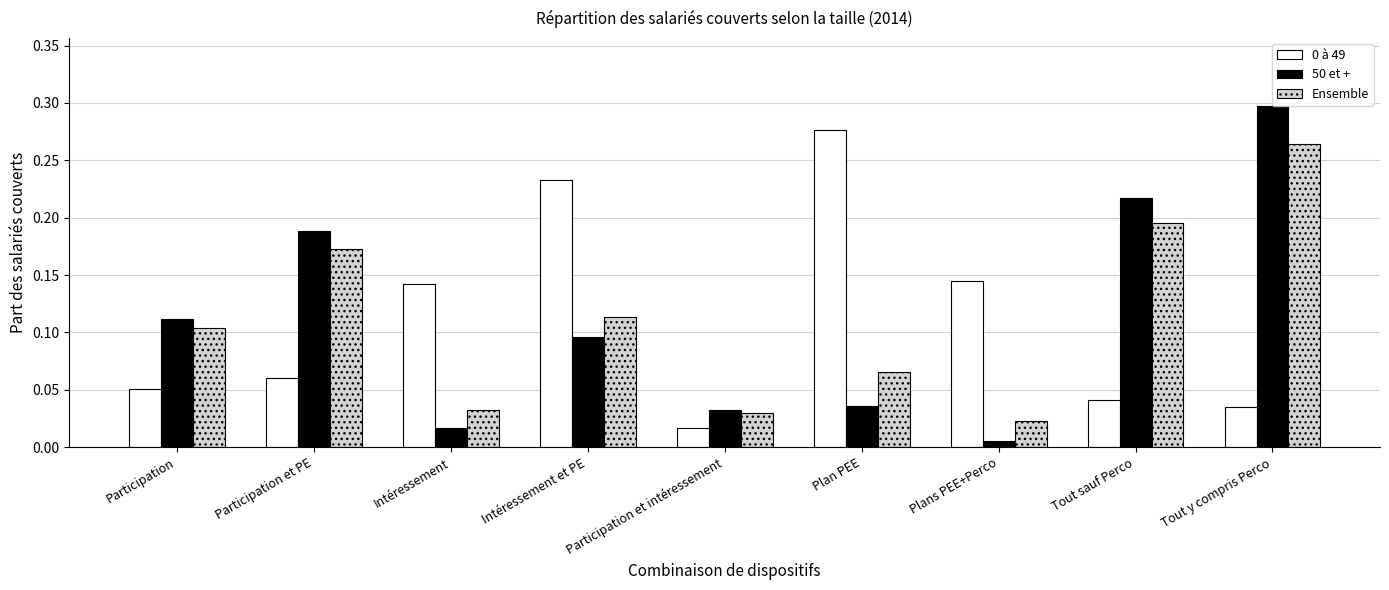

What is the sum of the 0 à 49 values at Plans PEE+Perco and Intéressement et PE?

0.4